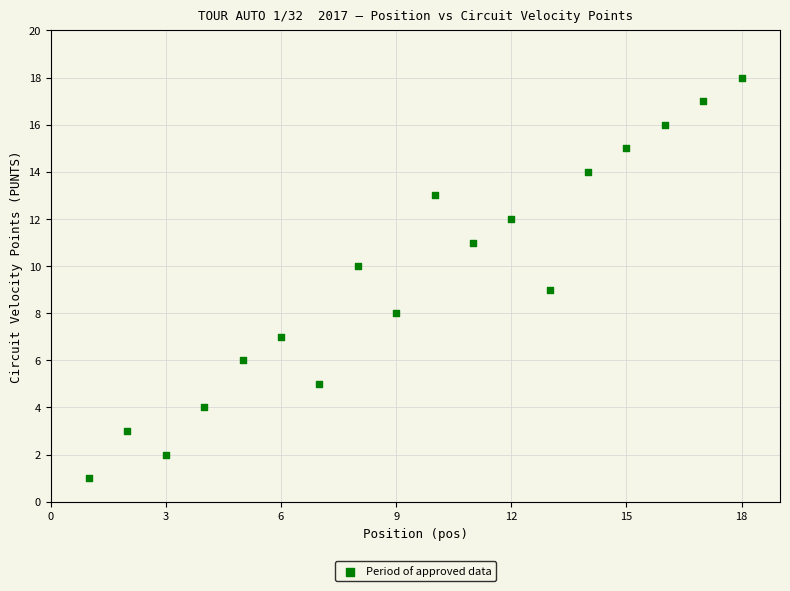

What is the range of Y values (max minus min)?

17